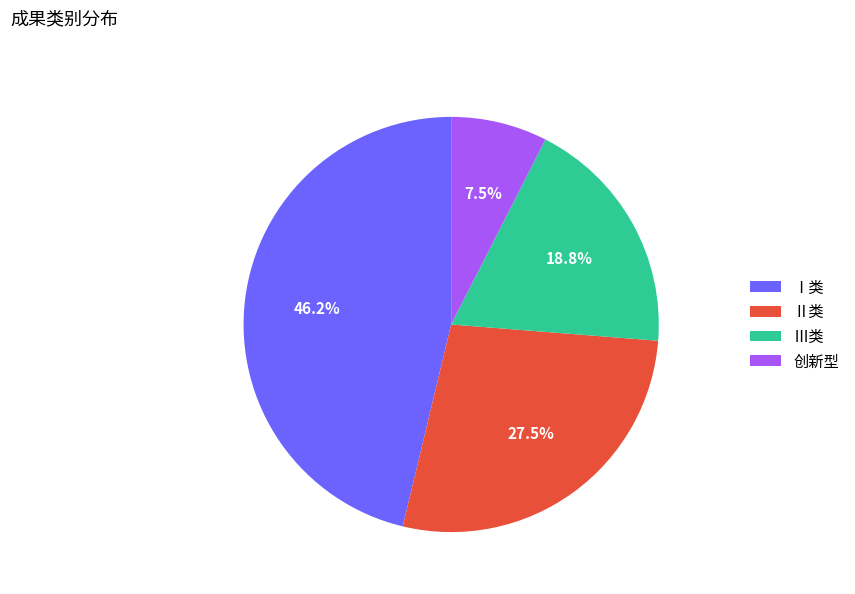

Approximately how many times larger is the value at Ⅲ类 compared to Ⅰ类?

0.4